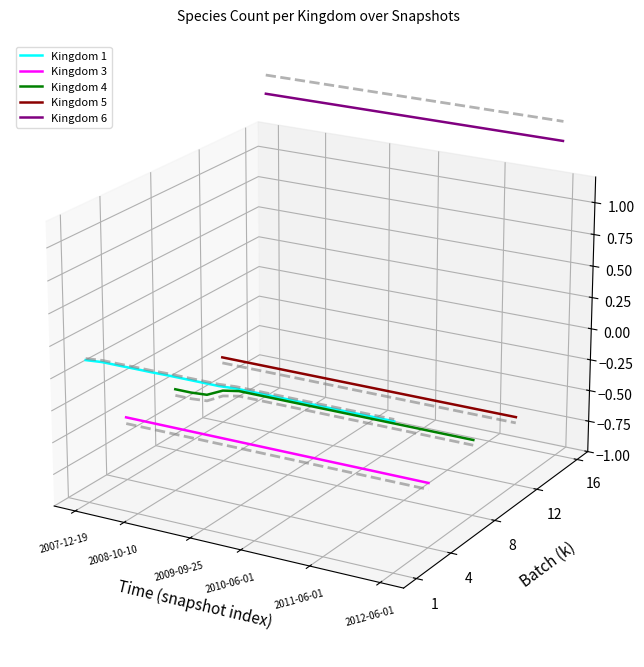

What is the difference between the highest and lowest values at 2011-06-01?

0.1